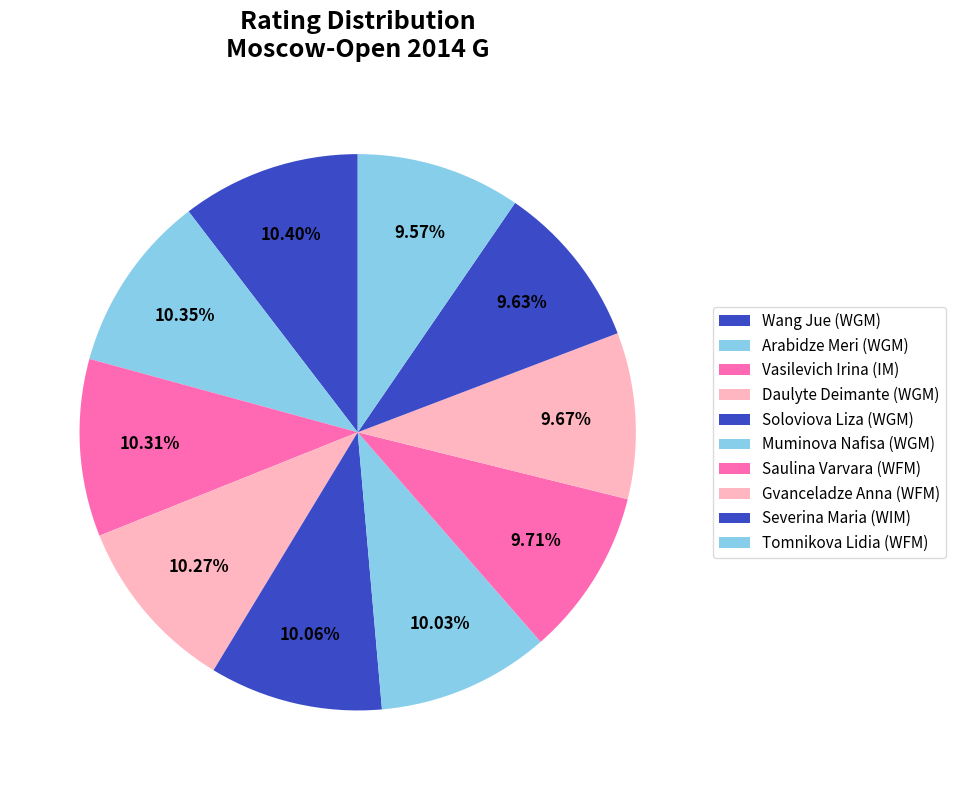

What is the ratio of the value at Daulyte Deimante (WGM) to the value at Soloviova Liza (WGM)?

1.0